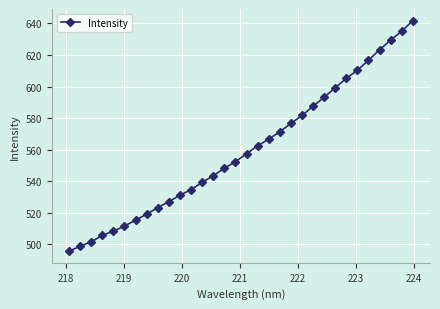

What is the average value?

559.7